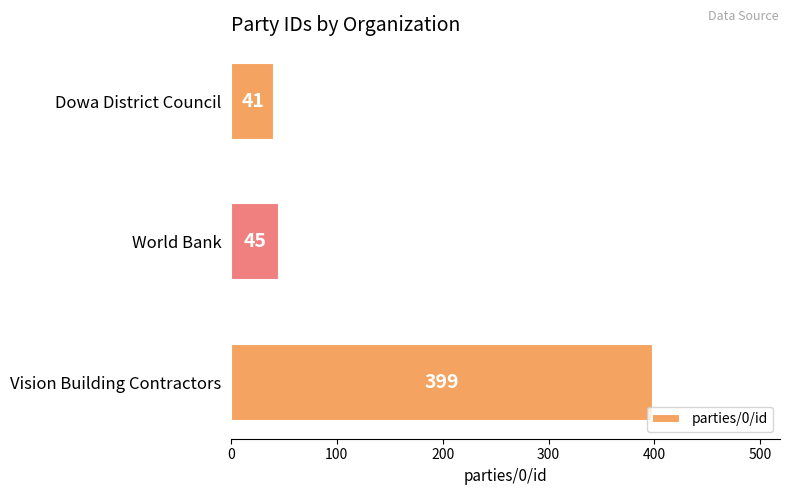

The value at Dowa District Council is 12. True or false?

False